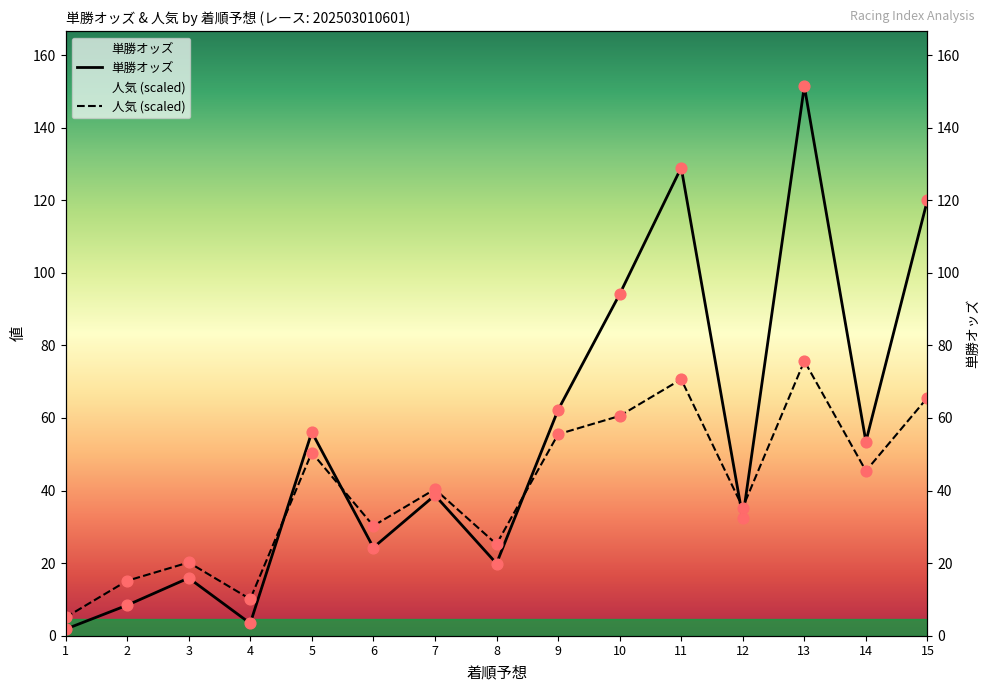

What are all the series names shown in the legend?

単勝オッズ, 人気 (scaled)